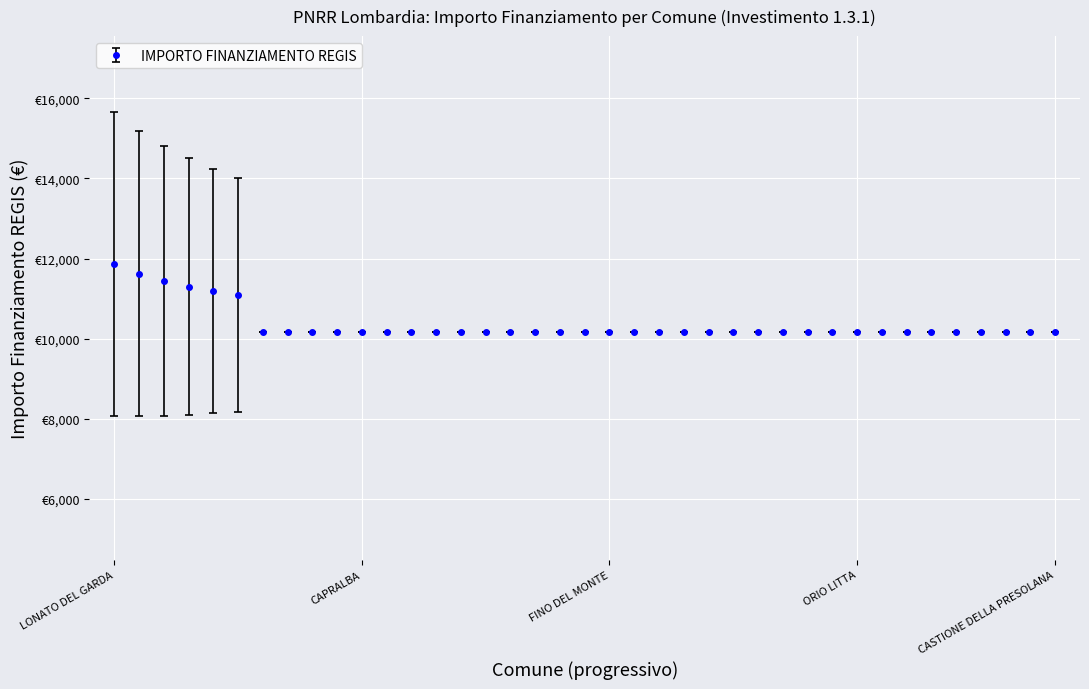

Does the chart have visible grid lines?

Yes